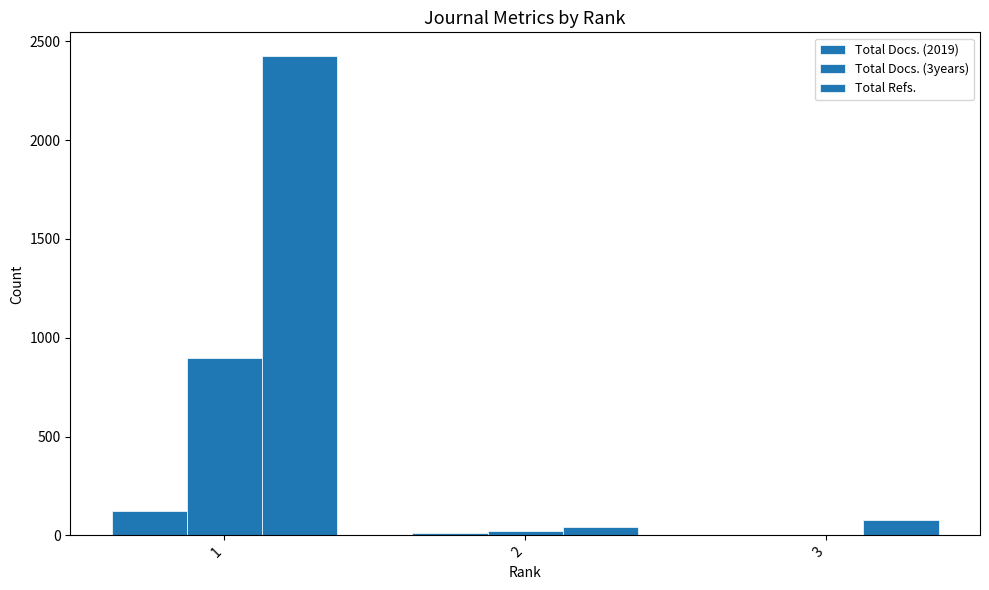

How many groups of bars are there?

3